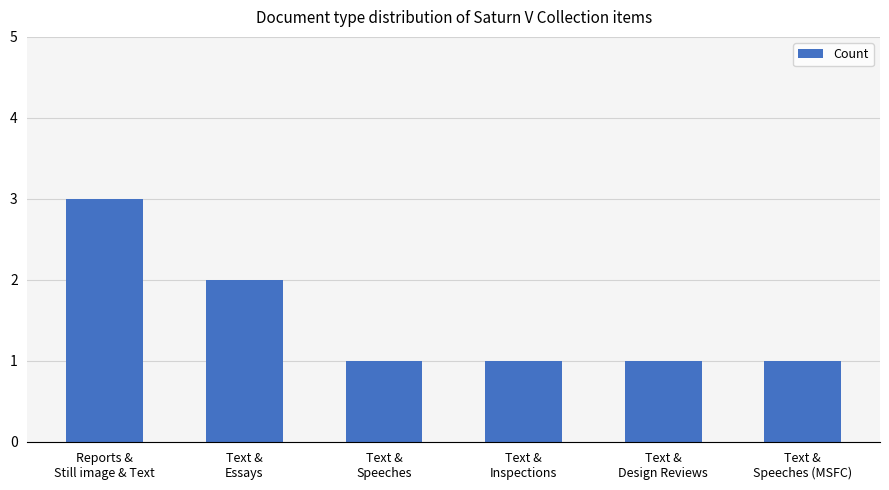

Reading left to right, transcribe all the data shown in this chart.

3	2	1	1	1	1